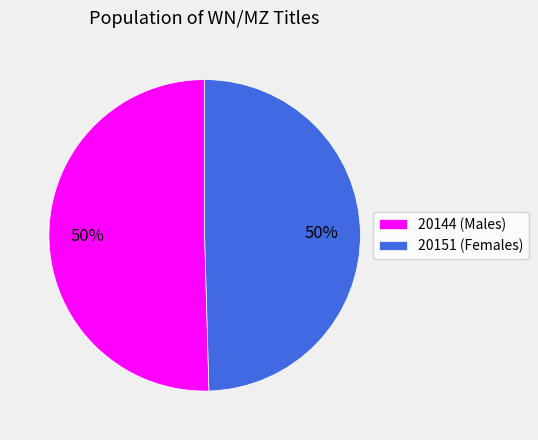

Approximately how many times larger is the value at 20151 (Females) compared to 20144 (Males)?

1.0